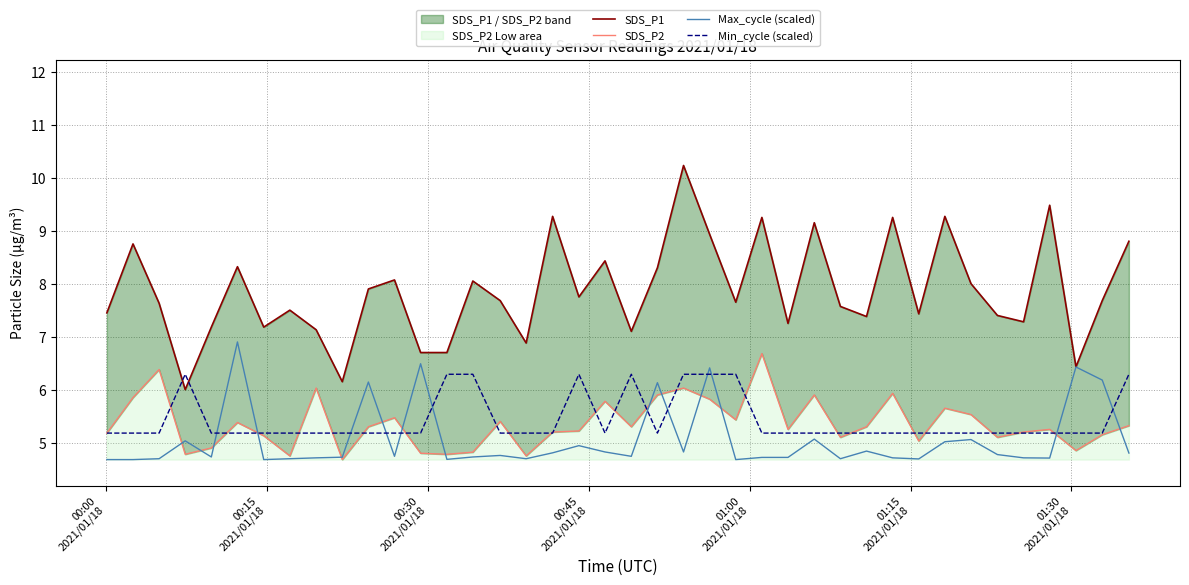

What is the maximum value for Max_cycle (scaled)?

6.9